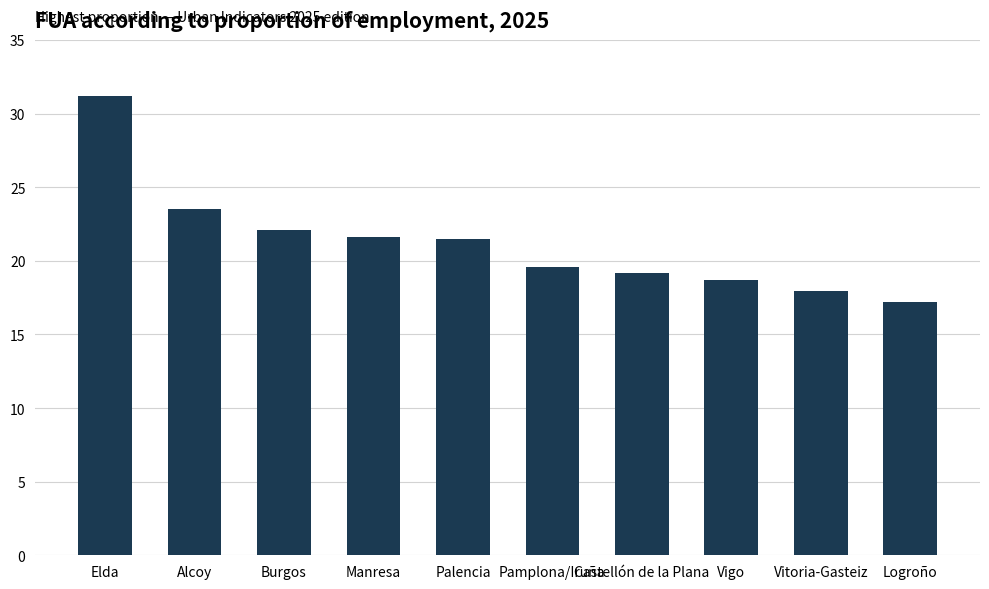

Which category has the highest value across all series?

Elda